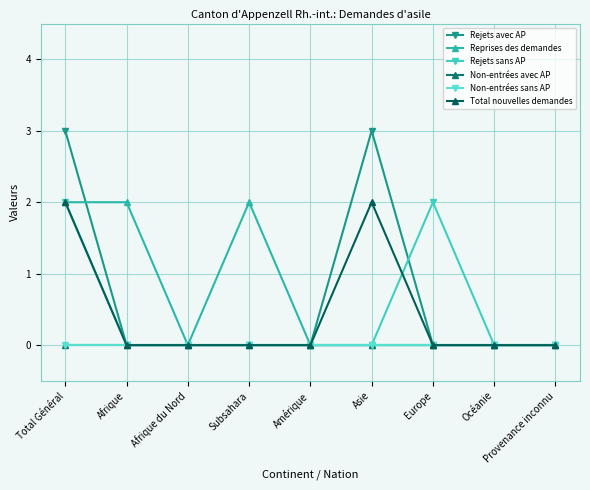

Which series has the largest total across all categories?

Rejets avec AP